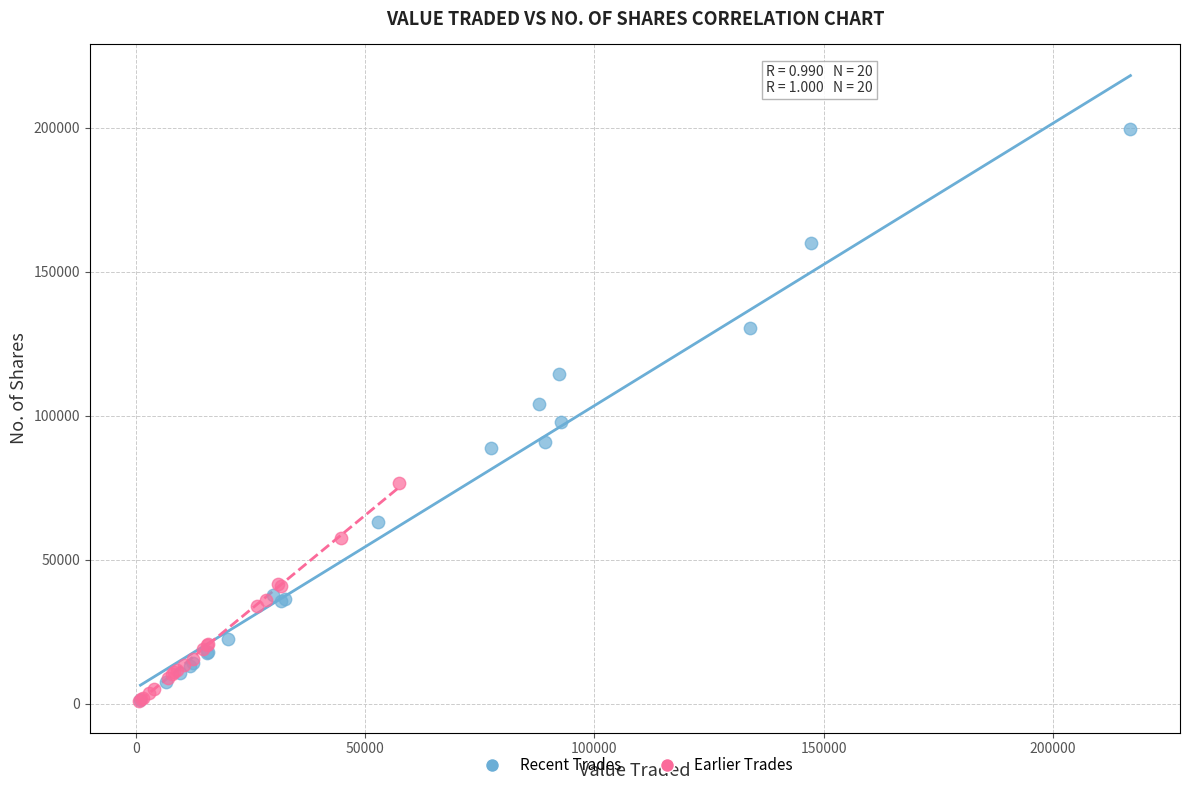

Which series contains the highest Y value?

Recent Trades